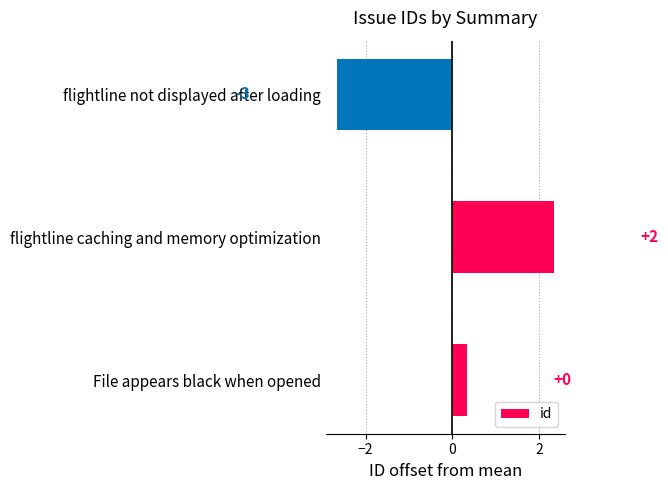

How many bars are there in total?

3